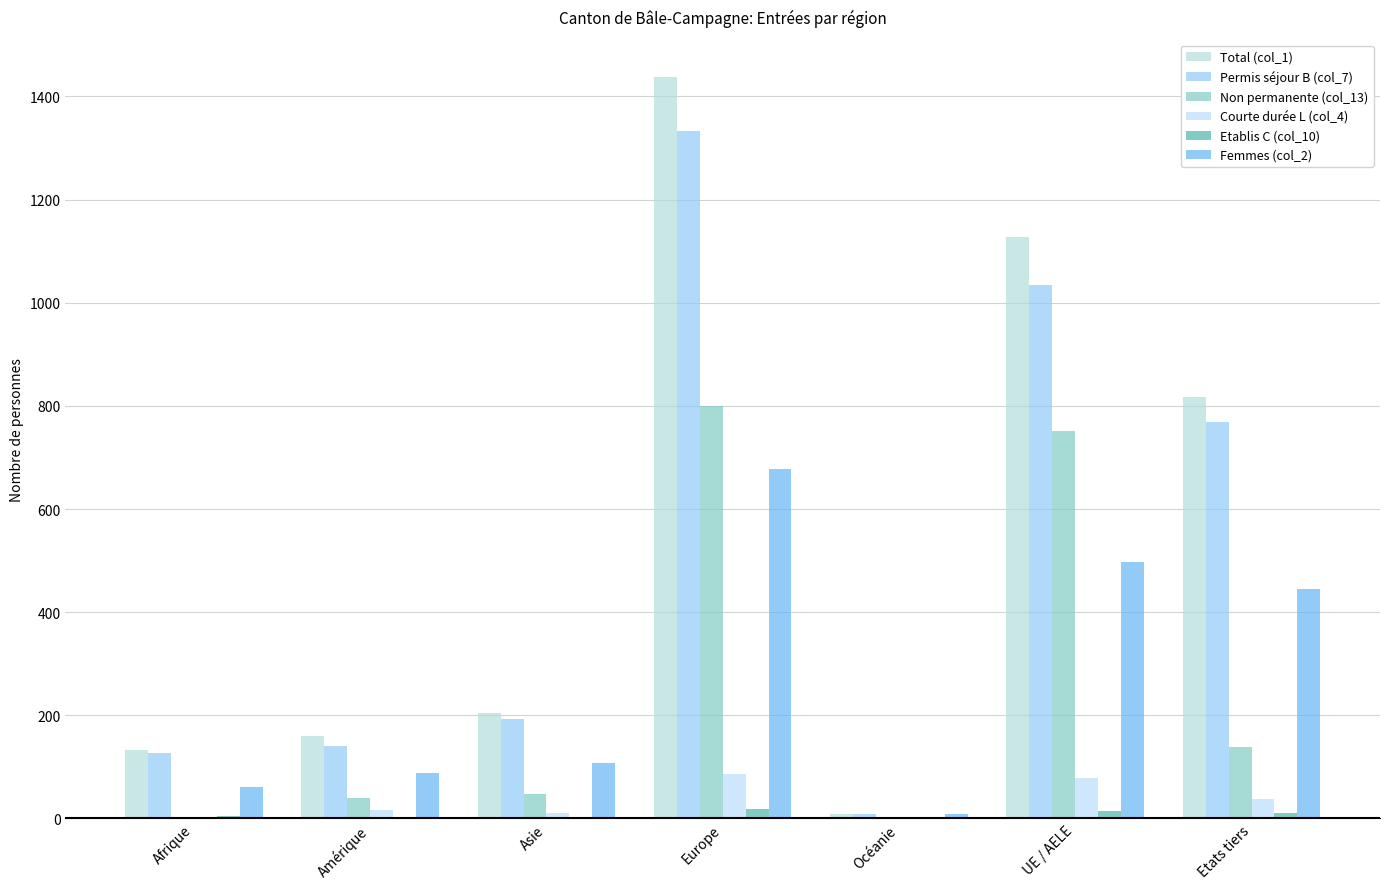

What is the value of the Permis séjour B (col_7) bar at the 2nd from the left?

141